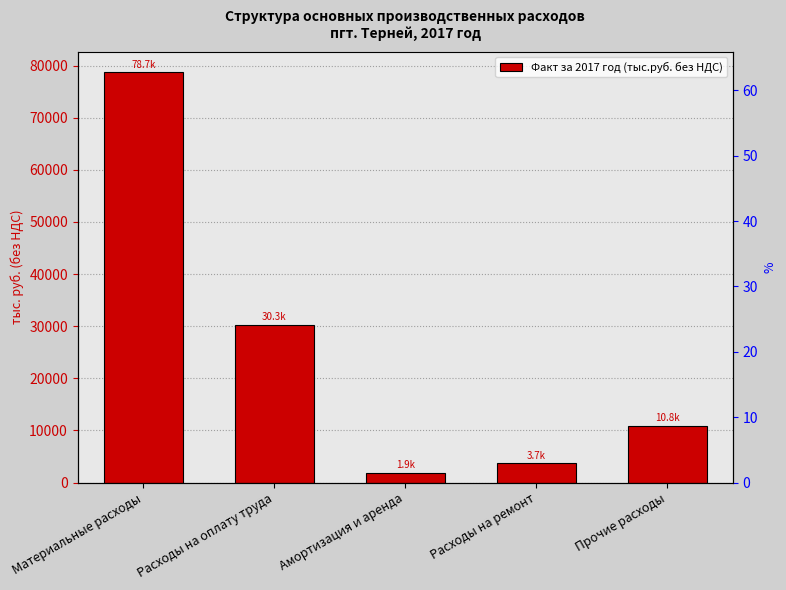

What is the smallest value displayed?

1879.4